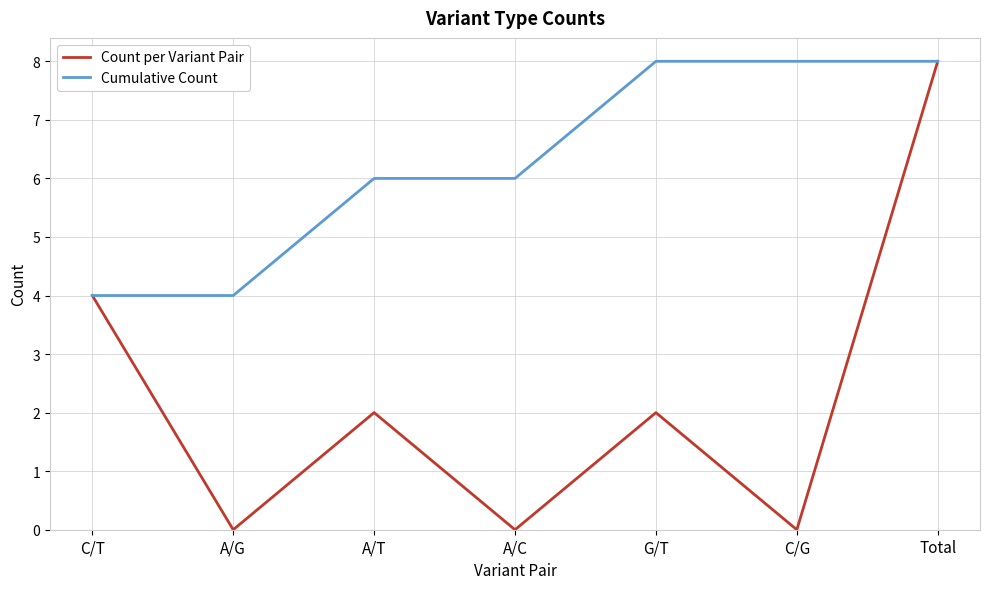

Is it true that Count per Variant Pair equals 4 at C/T?

True